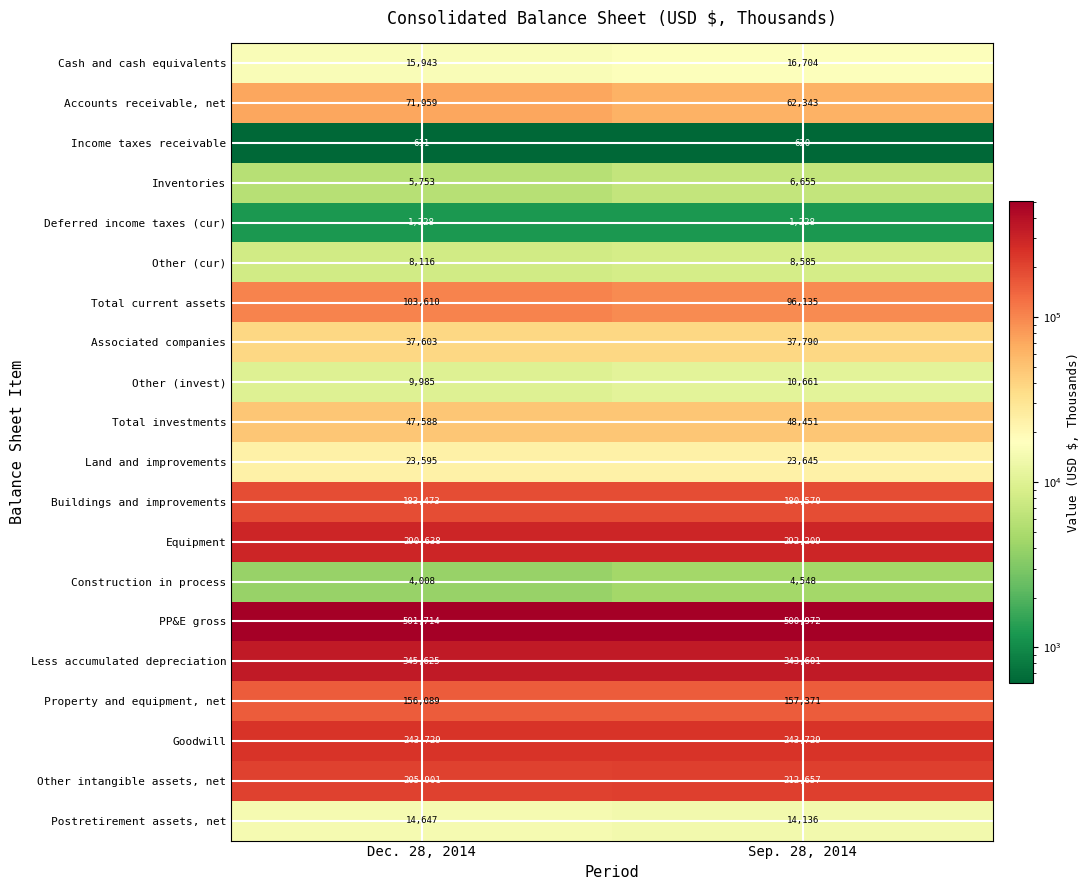

Which label corresponds to the largest value in the chart?

Dec. 28, 2014